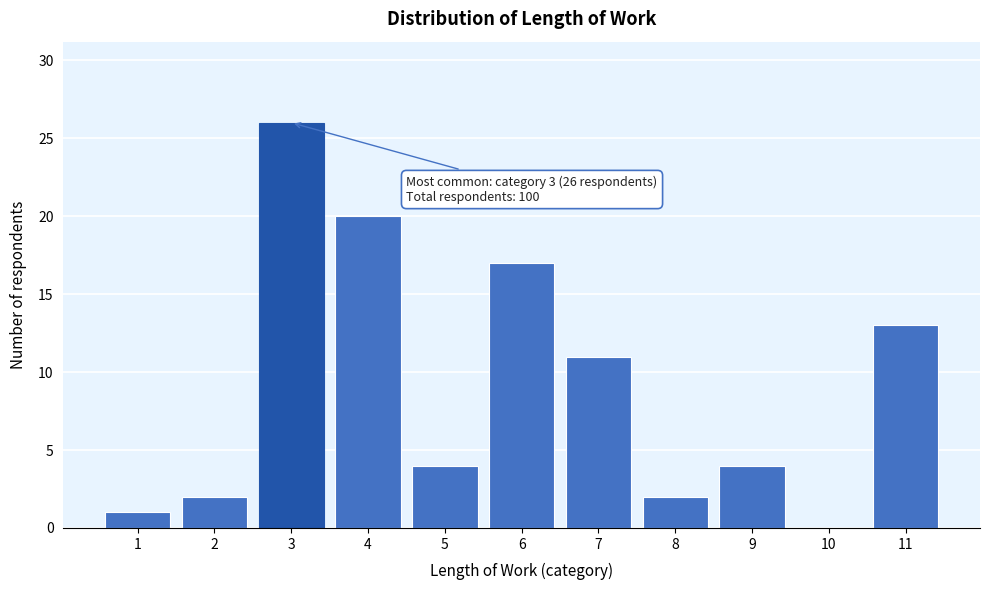

Reading left to right, what are all the values shown in this chart?

1=1	2=2	3=26	4=20	5=4	6=17	7=11	8=2	9=4	10=0	11=13